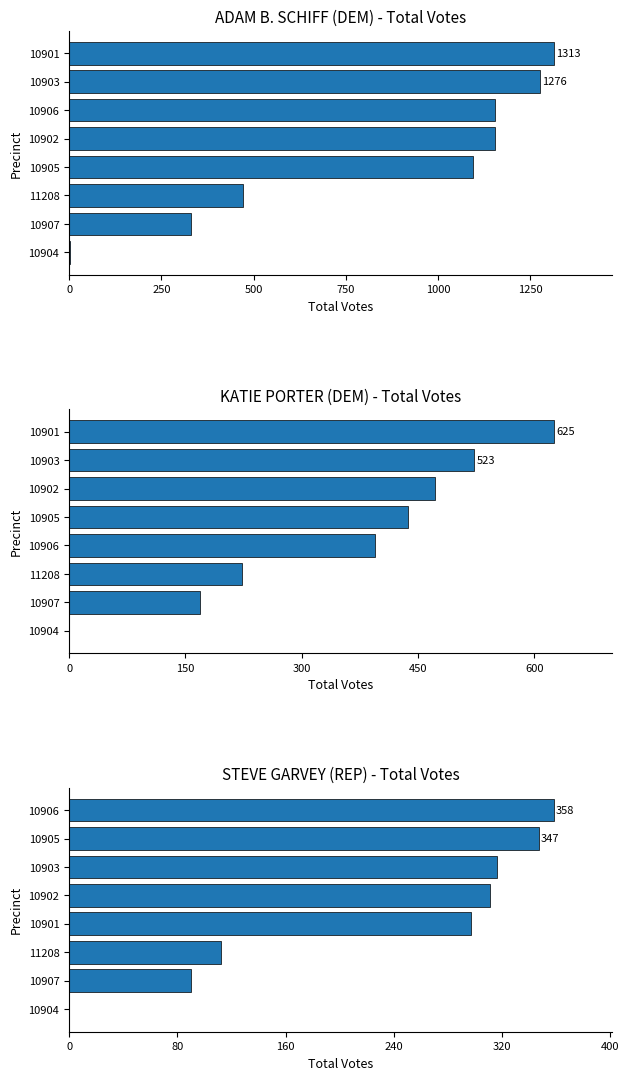

What is the maximum value shown in the chart?

1313